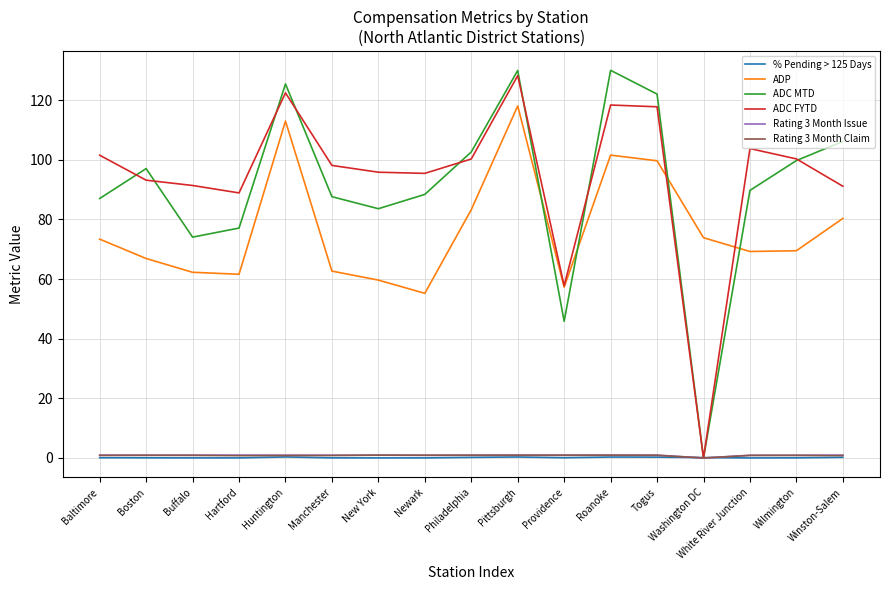

What is the maximum value for ADC MTD?

130.0